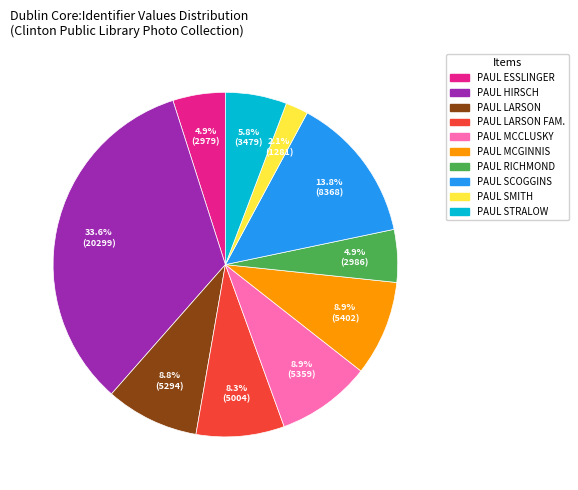

Count the number of slices in the pie.

10